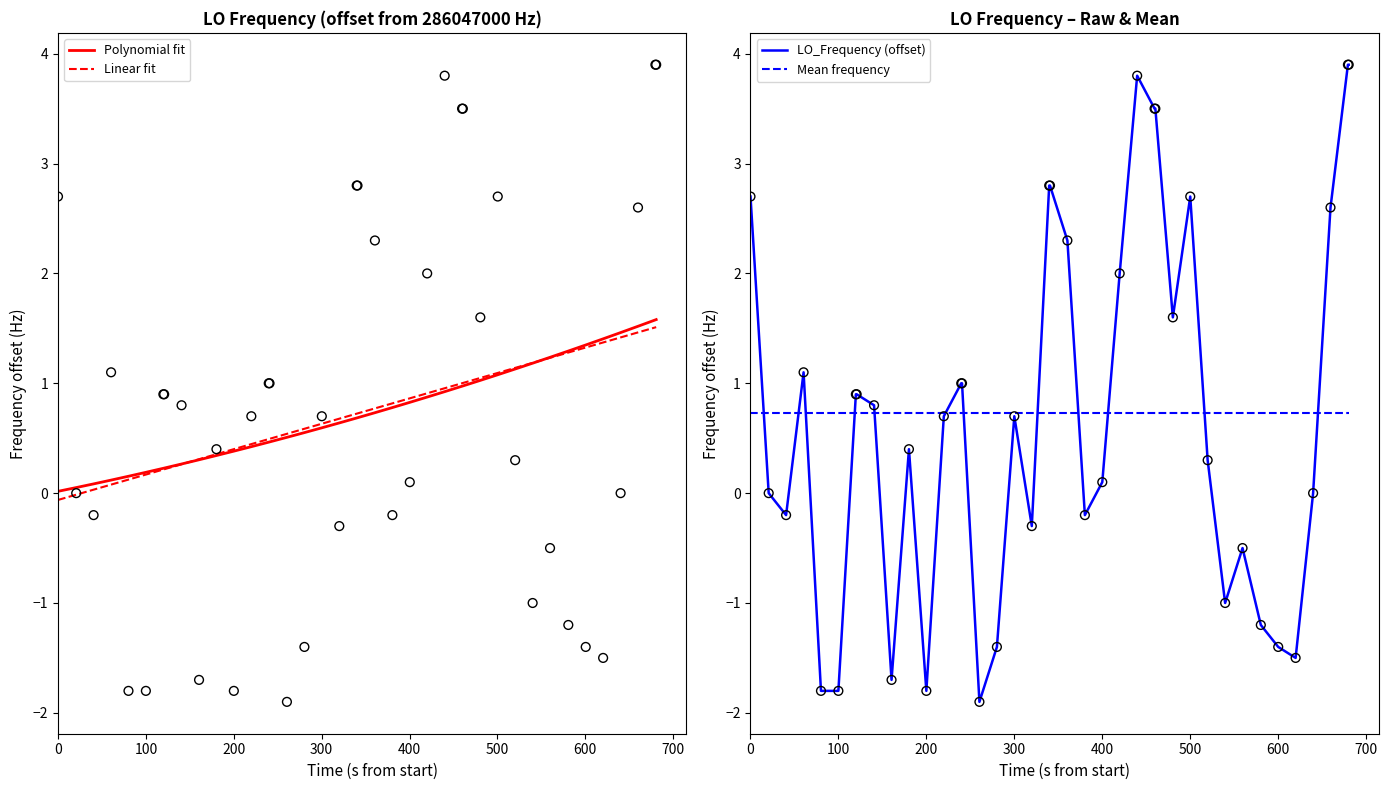

What are all the series names shown in the legend?

Polynomial fit, Linear fit, LO_Frequency (offset), Mean frequency